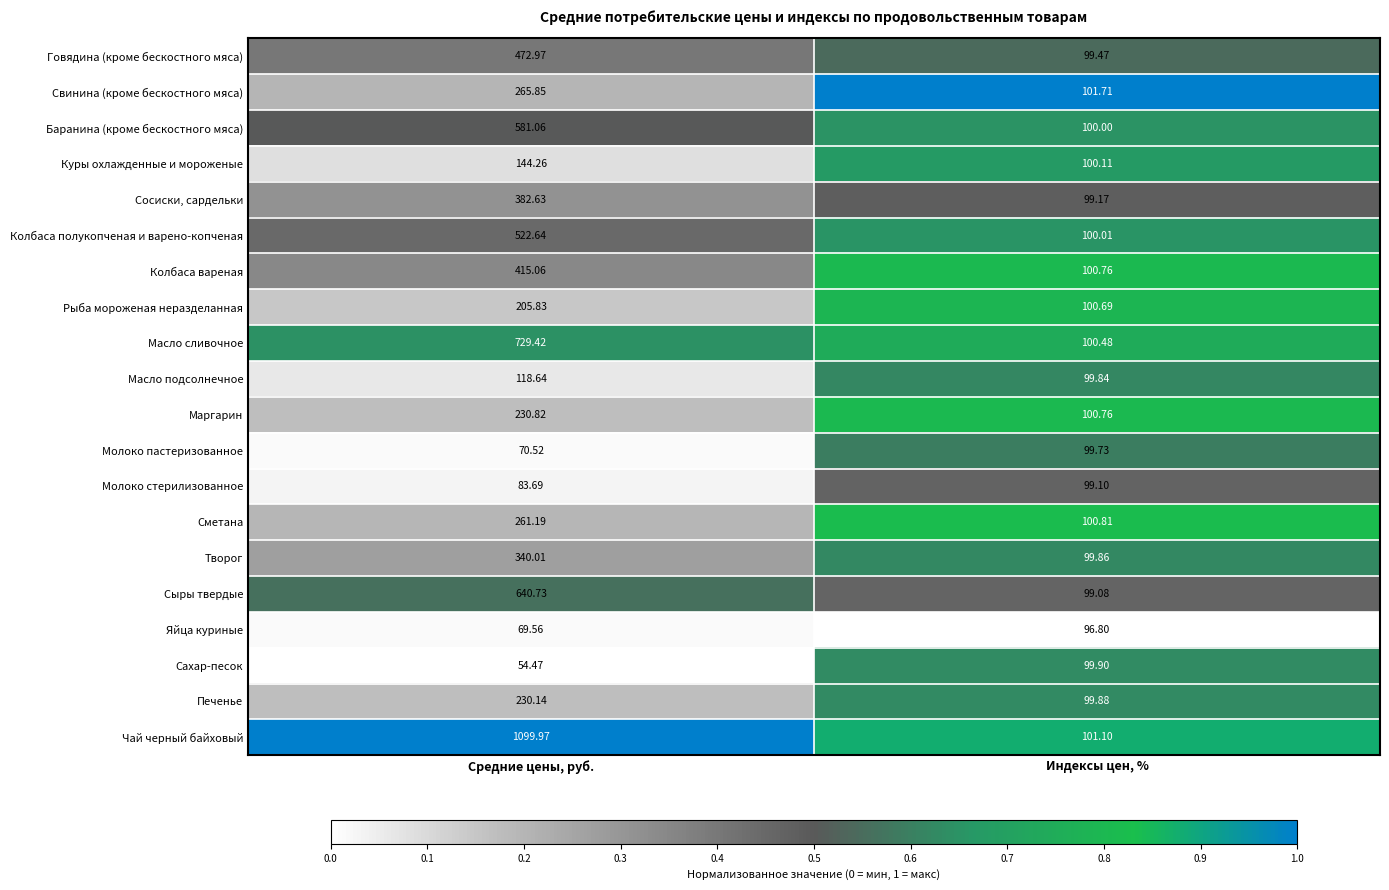

Which category has the highest value in the Чай черный байховый series?

Средние цены, руб.